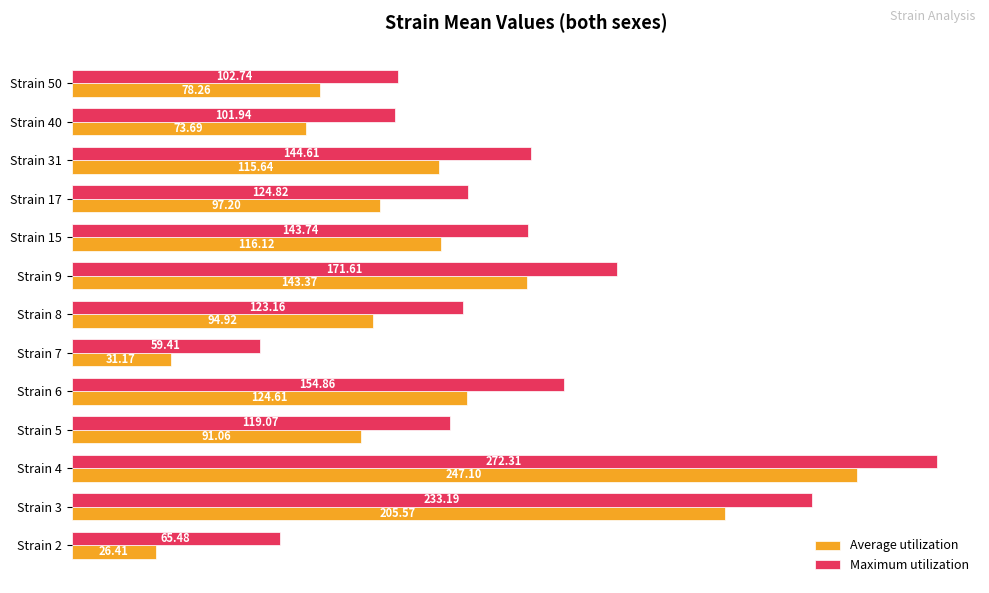

Count the number of data series in this chart.

2